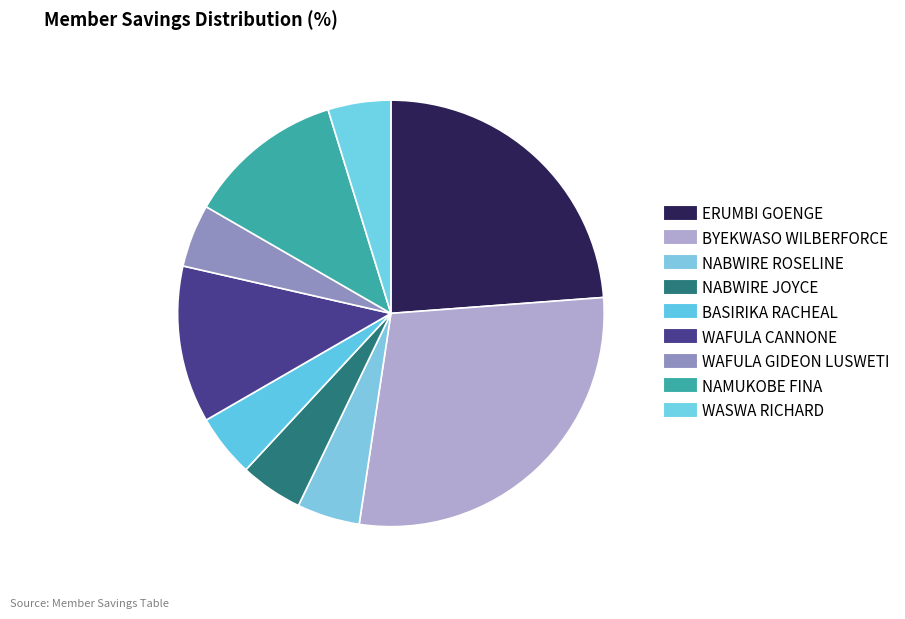

True or false: BYEKWASO WILBERFORCE accounts for 29% of the total.

True